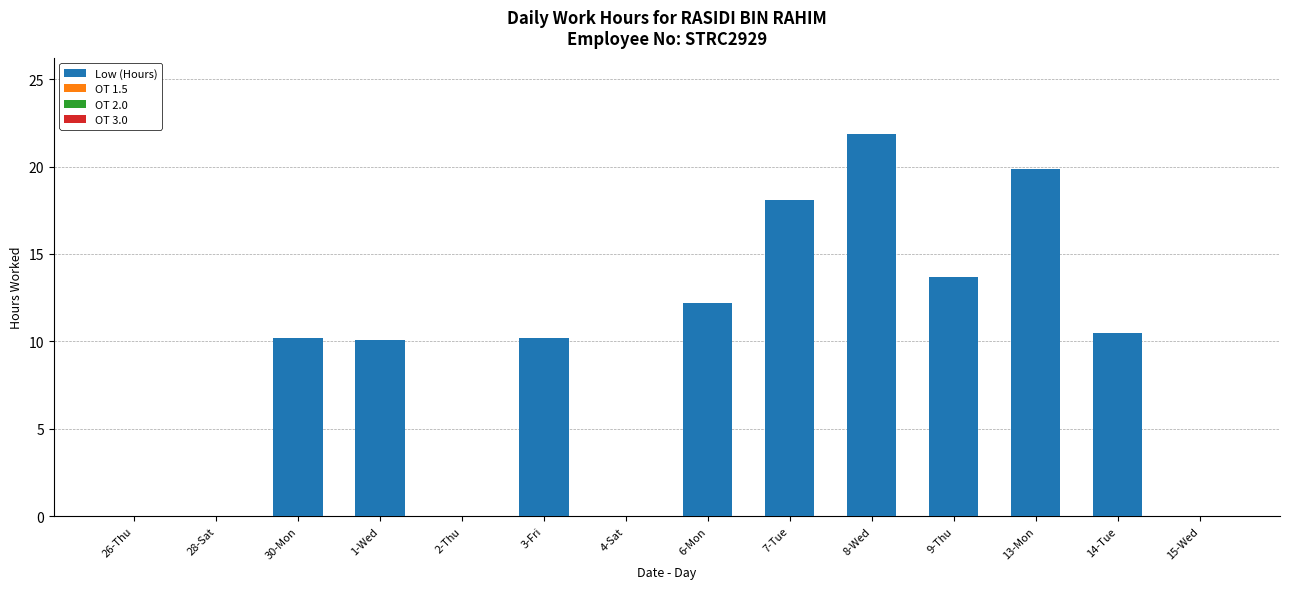

Which category has the highest value across all series?

8-Wed